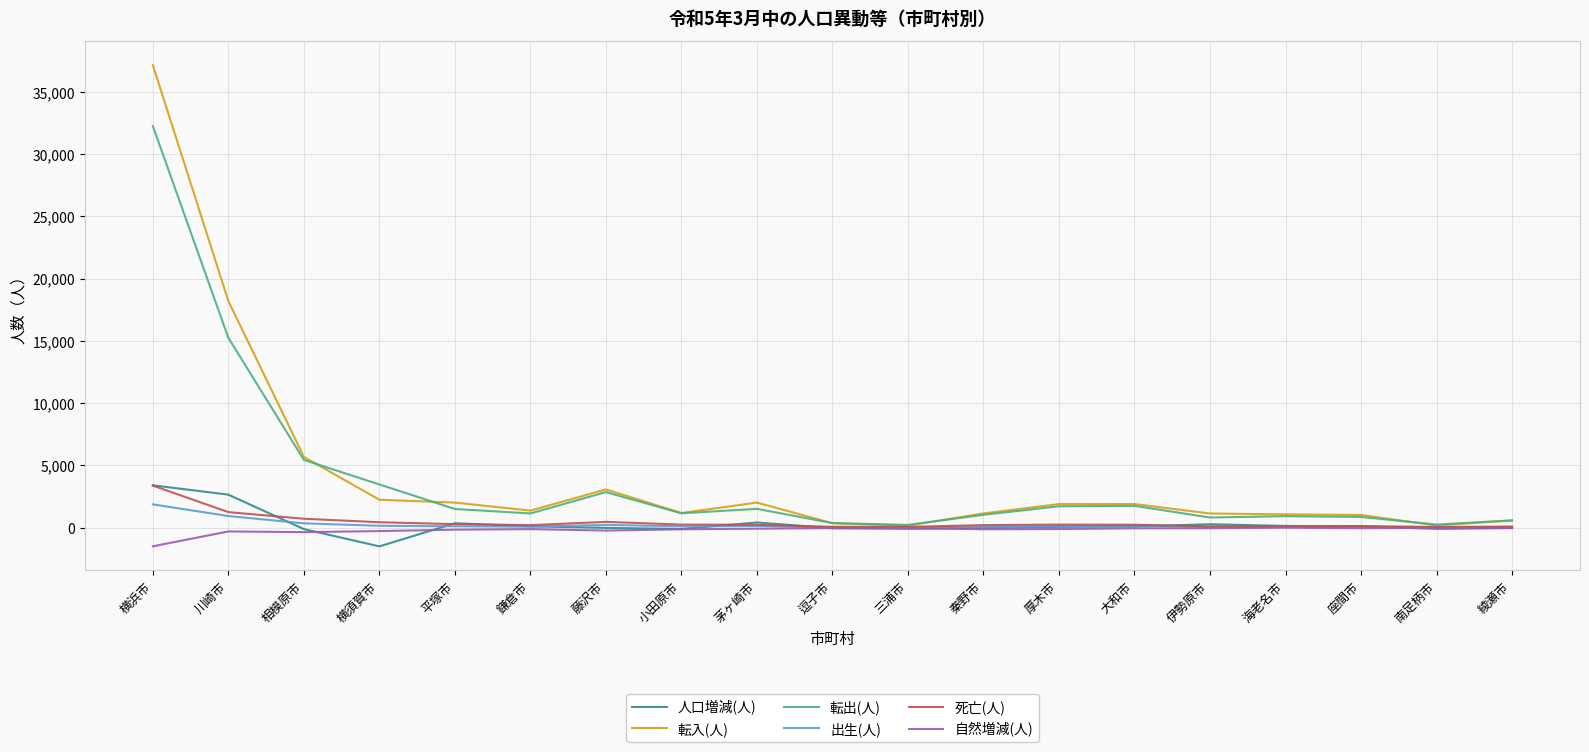

How many categories are shown in the chart?

19